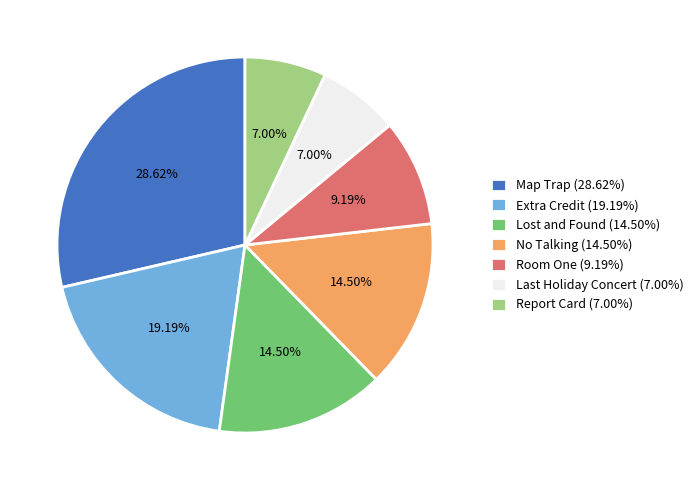

How many segments does this pie chart have?

7